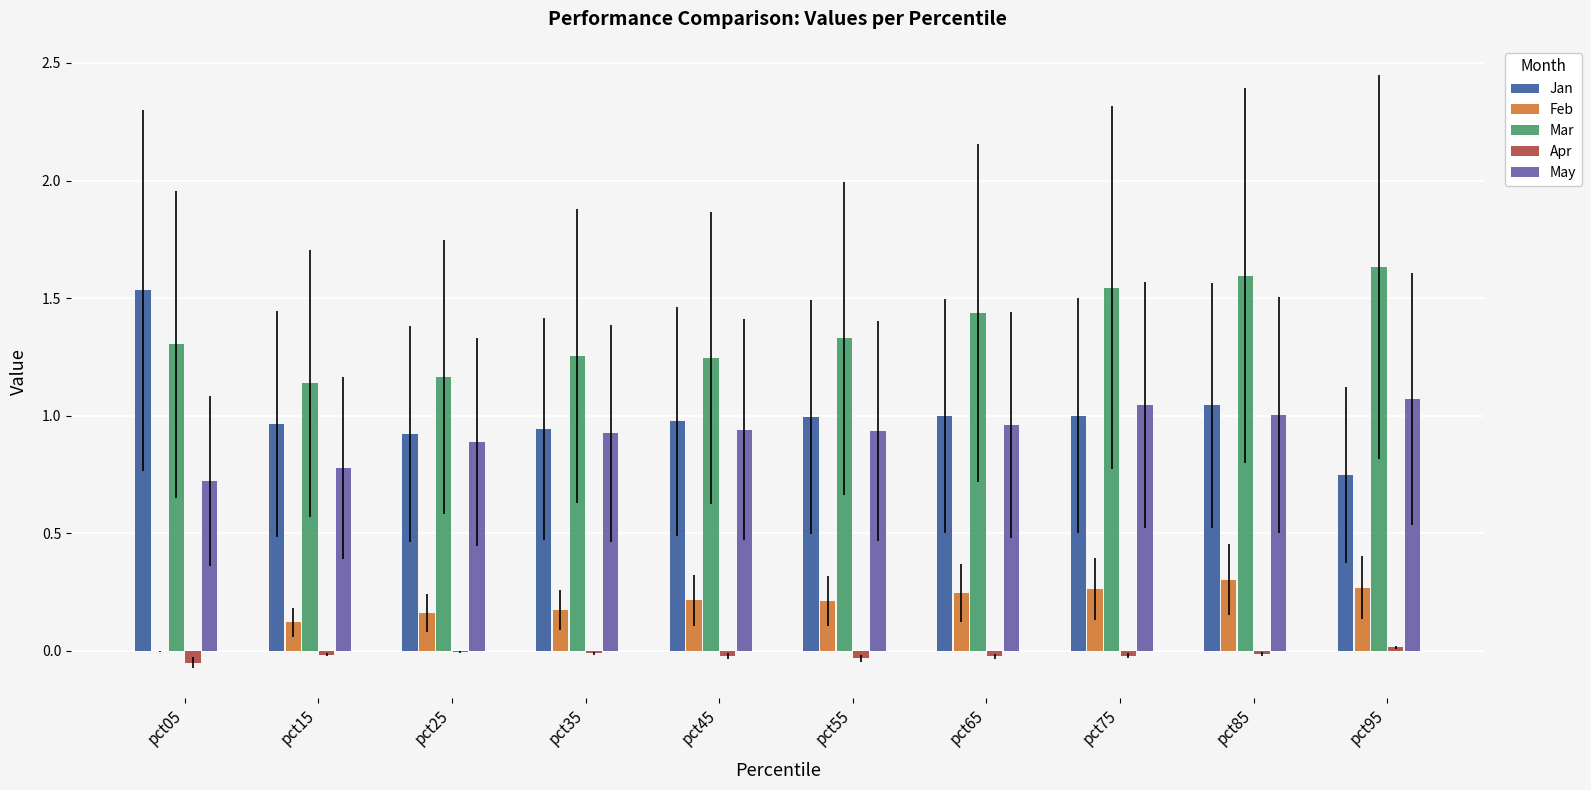

How many groups of bars are there?

10